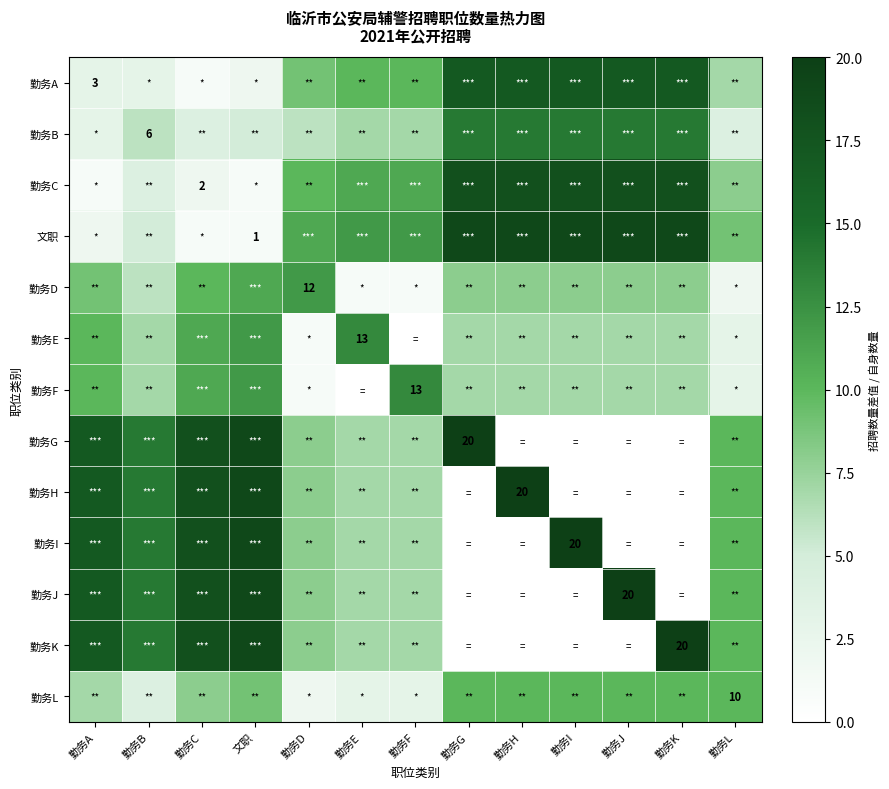

At which label does 勤务A first exceed 10?

勤务G